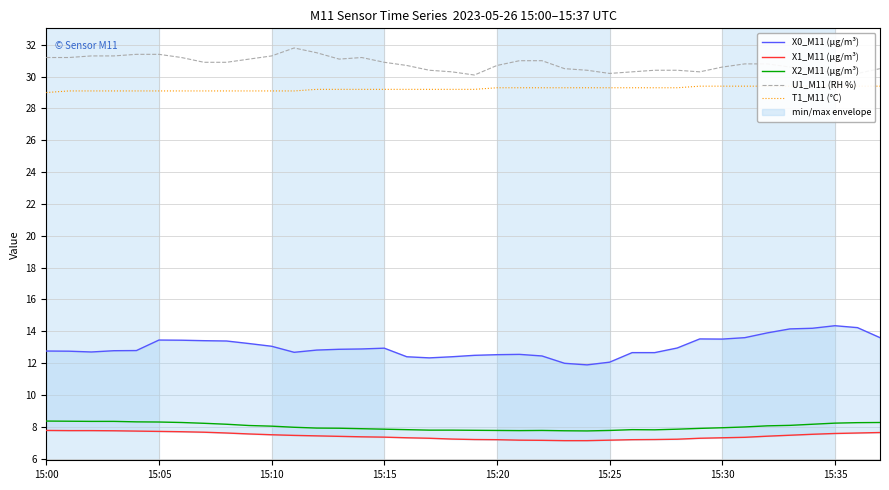

The value of X2_M11 (μg/m³) at 15:15 is 12.1. True or false?

False